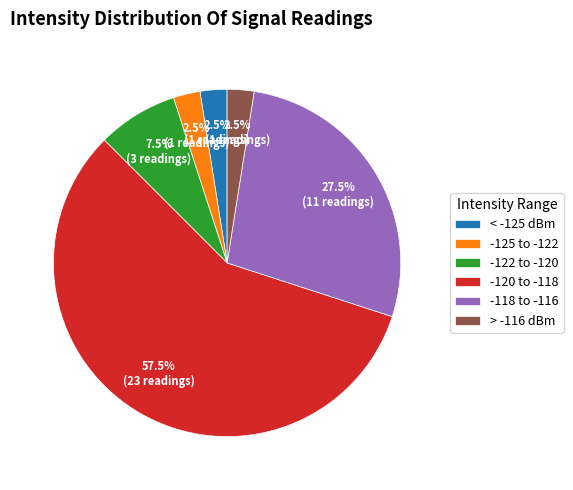

Combined, do -118 to -116 and -122 to -120 account for over 50%?

No